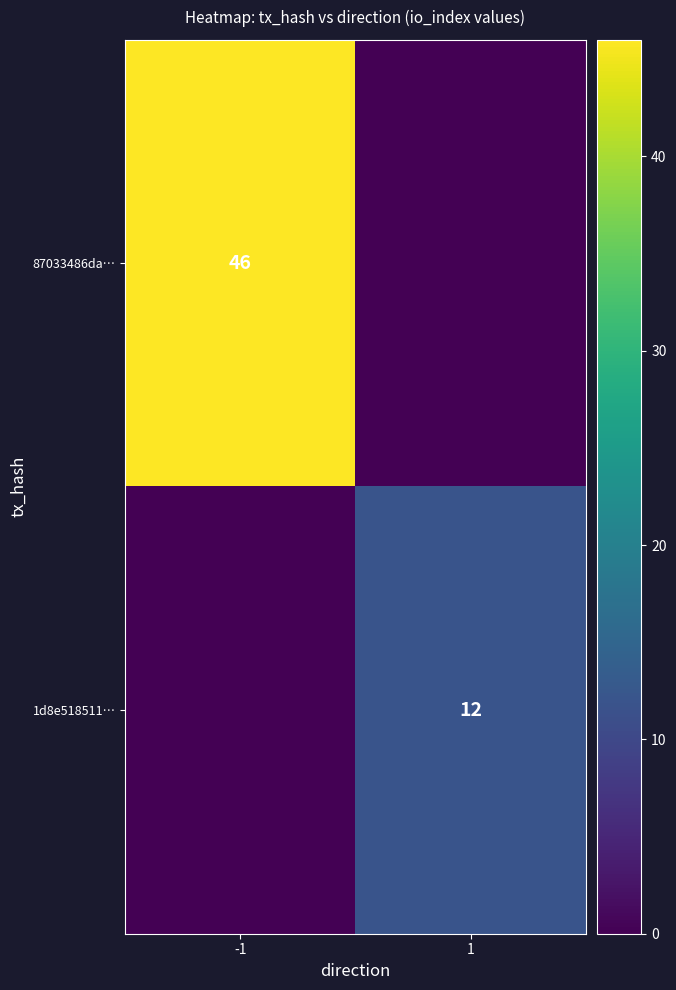

Is it true that 1d8e518511… equals 12 at 1?

True